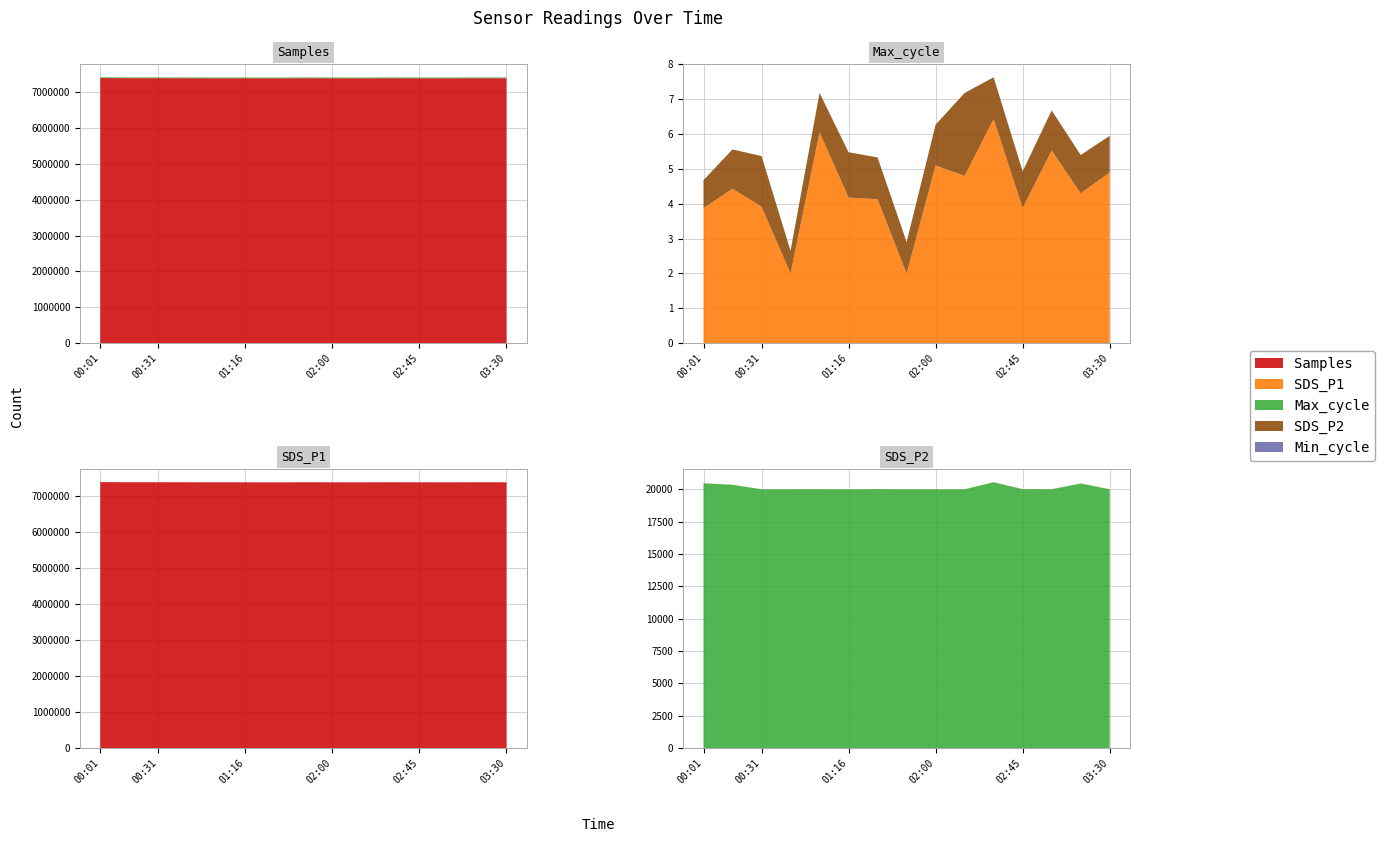

Reading left to right, transcribe all the data shown in this chart.

Samples: 00:01=7394132.0	00:16=7390674.0	00:31=7391264.0	00:46=7390029.0	01:01=7389108.0	01:16=7389174.0	01:31=7387409.0	01:42=7390584.0	02:00=7389000.0	02:15=7388500.0	02:30=7390000.0	02:45=7389200.0	03:00=7388800.0	03:15=7390100.0	03:30=7389600.0
SDS_P1: 00:01=3.9	00:16=4.4	00:31=3.9	00:46=2.0	01:01=6.0	01:16=4.2	01:31=4.1	01:42=2.0	02:00=5.1	02:15=4.8	02:30=6.4	02:45=3.9	03:00=5.5	03:15=4.3	03:30=4.9
Max_cycle: 00:01=20461.0	00:16=20344.0	00:31=19995.0	00:46=19997.0	01:01=20000.0	01:16=19990.0	01:31=20002.0	01:42=19994.0	02:00=19991.0	02:15=19995.0	02:30=20544.0	02:45=20005.0	03:00=19998.0	03:15=20446.0	03:30=19998.0
SDS_P2: 00:01=0.8	00:16=1.1	00:31=1.4	00:46=0.7	01:01=1.1	01:16=1.3	01:31=1.2	01:42=0.9	02:00=1.2	02:15=2.4	02:30=1.2	02:45=1.1	03:00=1.1	03:15=1.1	03:30=1.1
Min_cycle: 00:01=19.0	00:16=19.0	00:31=19.0	00:46=19.0	01:01=19.0	01:16=19.0	01:31=19.0	01:42=19.0	02:00=19.0	02:15=19.0	02:30=19.0	02:45=19.0	03:00=19.0	03:15=19.0	03:30=19.0